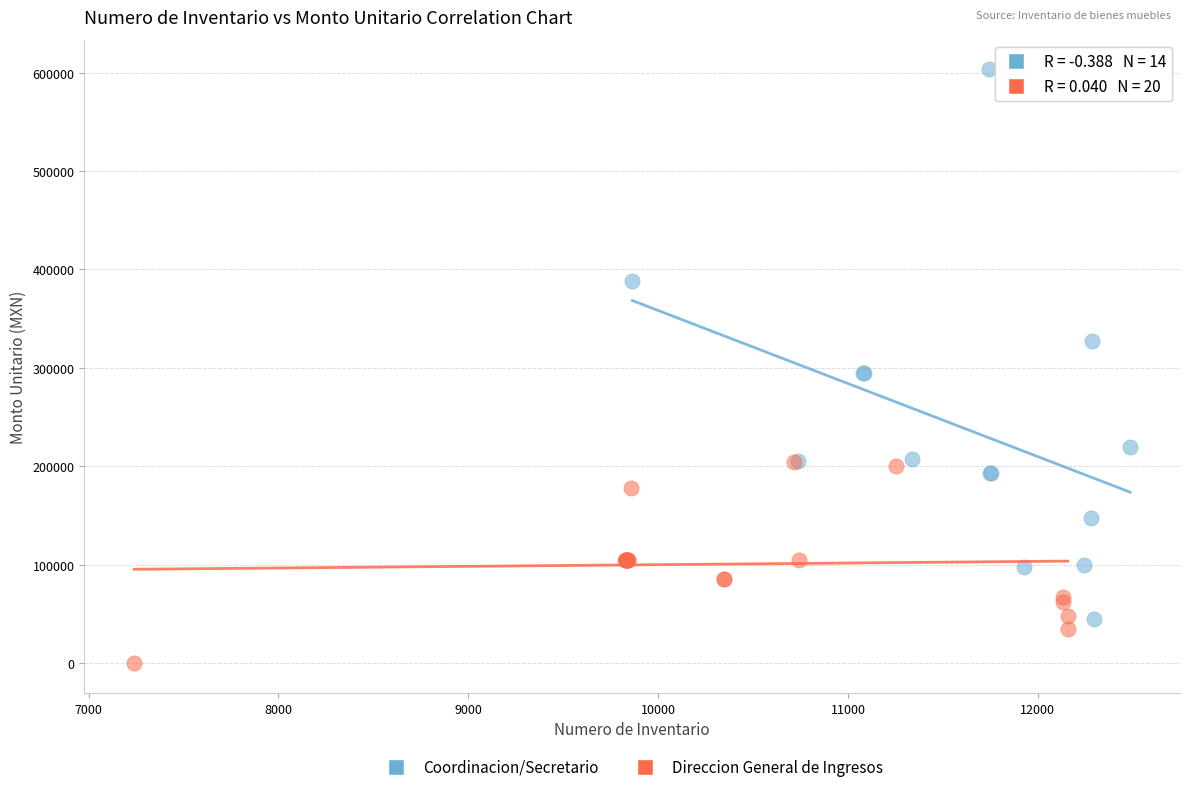

Which series reaches the minimum Y coordinate?

Direccion General de Ingresos